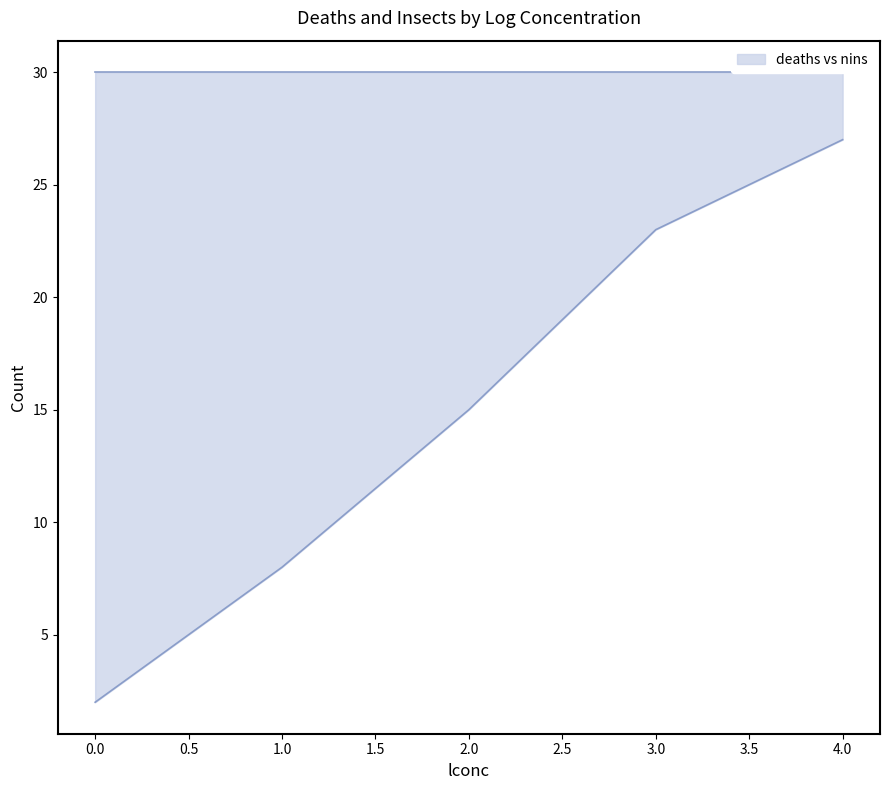

Approximately how many times larger is the value at 4.0 compared to 0.0?

13.5